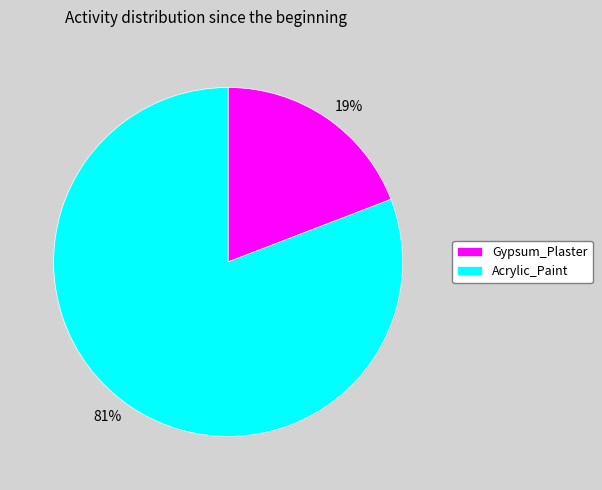

To the nearest percent, what is the difference between the Acrylic_Paint and Gypsum_Plaster slice percentages?

62%